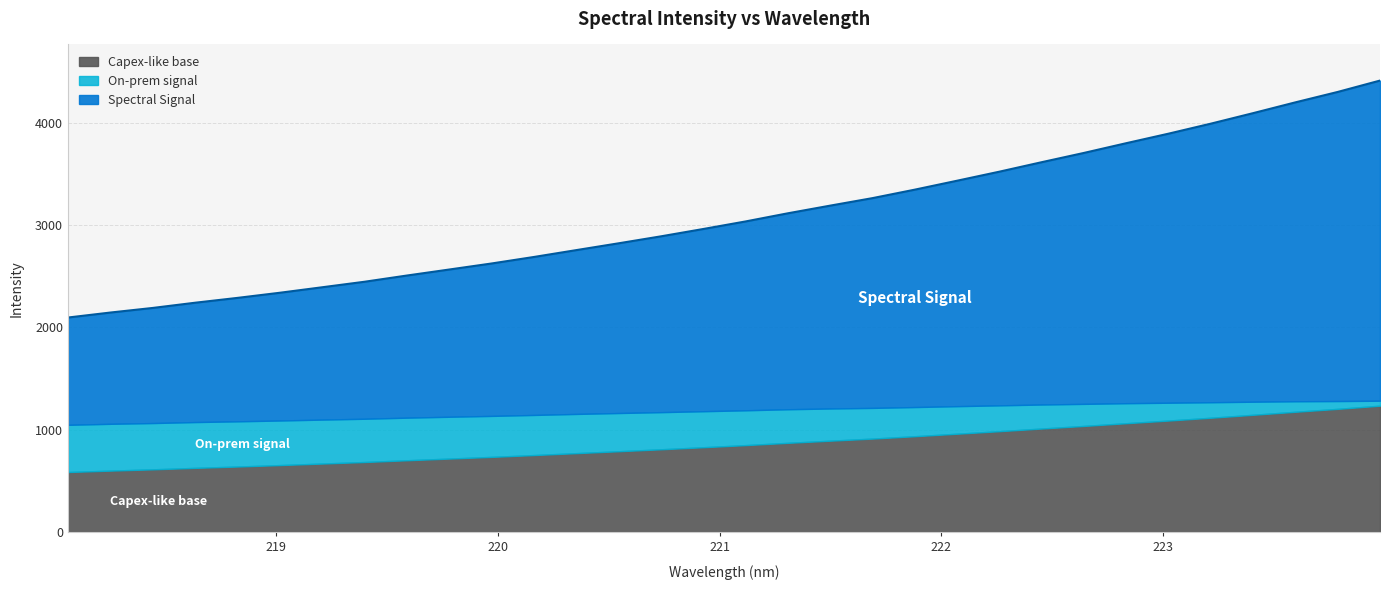

Reading left to right, list all the values displayed in this chart.

2096.7	2145.4	2190.4	2241.3	2288.6	2338.8	2392.4	2446.3	2507.1	2565.8	2624.8	2688.5	2755.4	2822.0	2890.0	2961.8	3035.6	3115.2	3190.1	3263.5	3346.3	3433.7	3522.0	3614.7	3705.3	3800.4	3893.5	3991.3	4094.0	4199.4	4301.1	4412.1